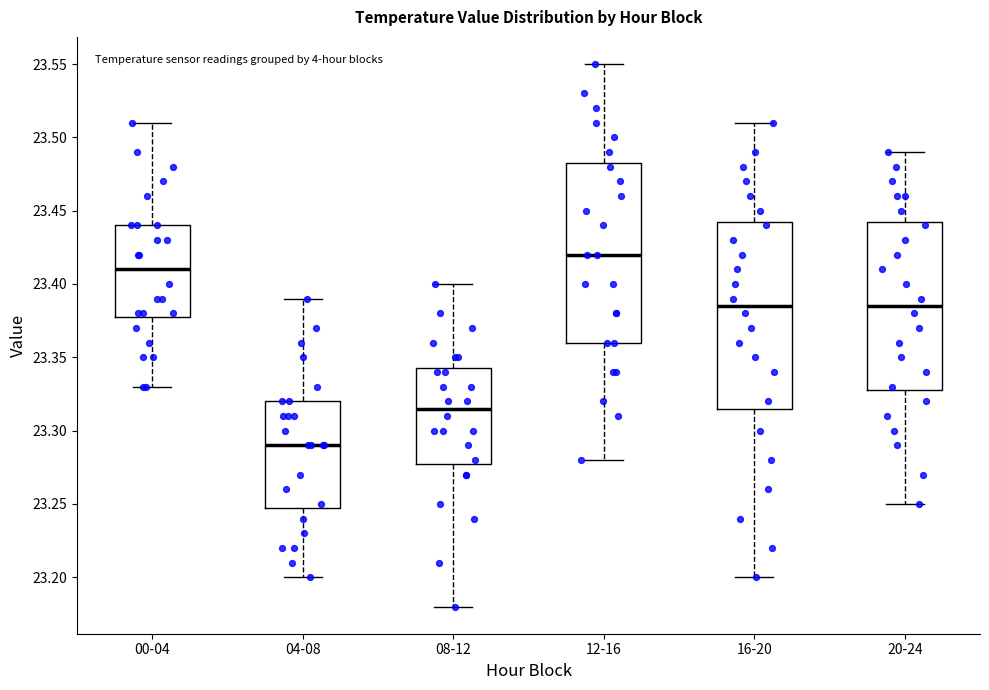

Reading left to right, transcribe this box plot: for each box, give where its median line is, the range the box spans, and where its two whiskers end, as read against the y-axis. The values are not printed on the chart, so give them approximately, as read against the axis.

00-04: median 23.410, box 23.380 to 23.440, whiskers 23.330 to 23.510
04-08: median 23.290, box 23.250 to 23.320, whiskers 23.200 to 23.390
08-12: median 23.315, box 23.280 to 23.345, whiskers 23.180 to 23.400
12-16: median 23.420, box 23.360 to 23.485, whiskers 23.280 to 23.550
16-20: median 23.385, box 23.315 to 23.445, whiskers 23.200 to 23.510
20-24: median 23.385, box 23.330 to 23.445, whiskers 23.250 to 23.490